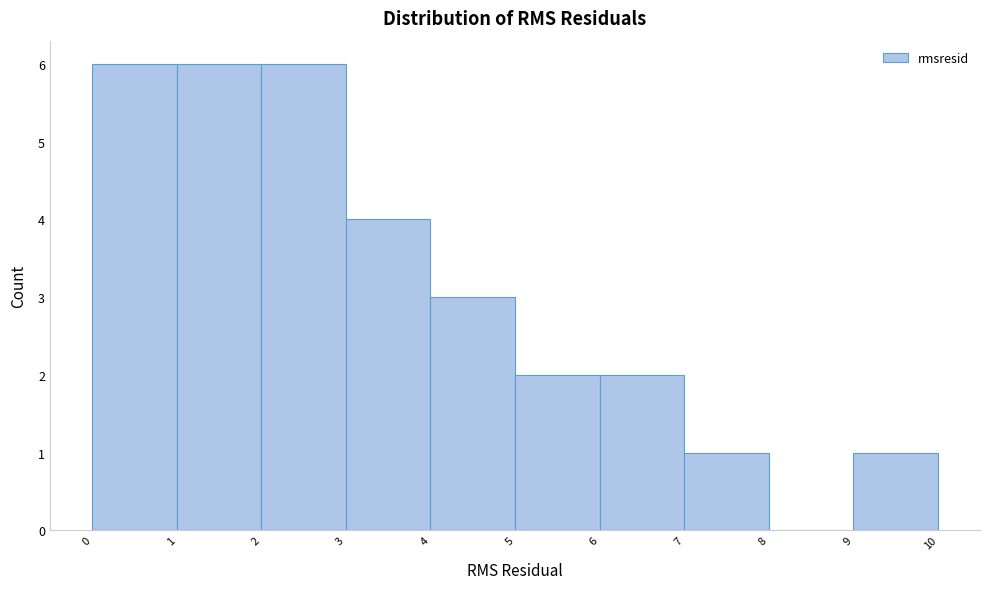

How tall is the bar that spans 7 to 8 on the x-axis? The values are not printed on the chart, so give them approximately, as read against the axis.

1